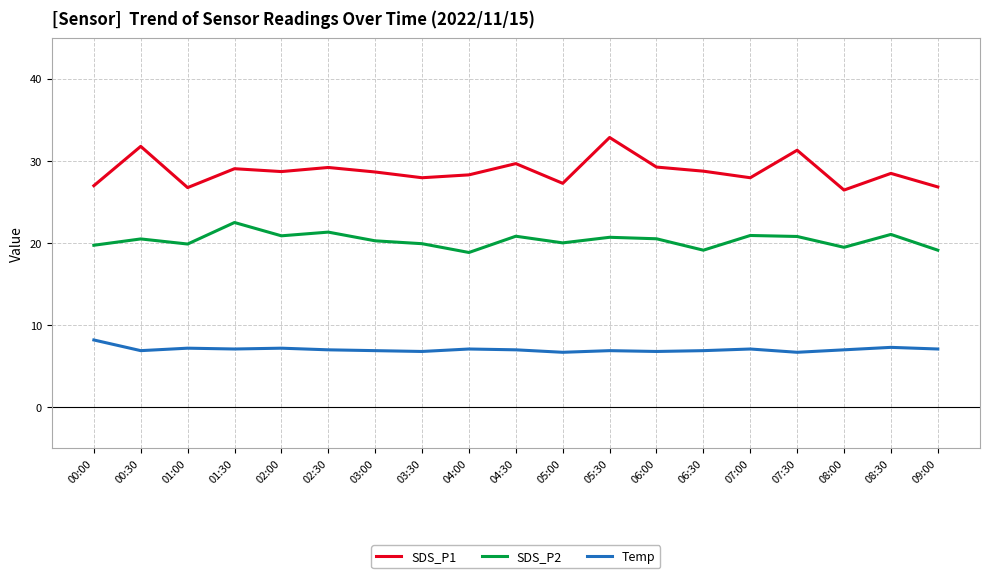

What is the sum of the SDS_P2 values at 09:00 and 08:00?

38.6